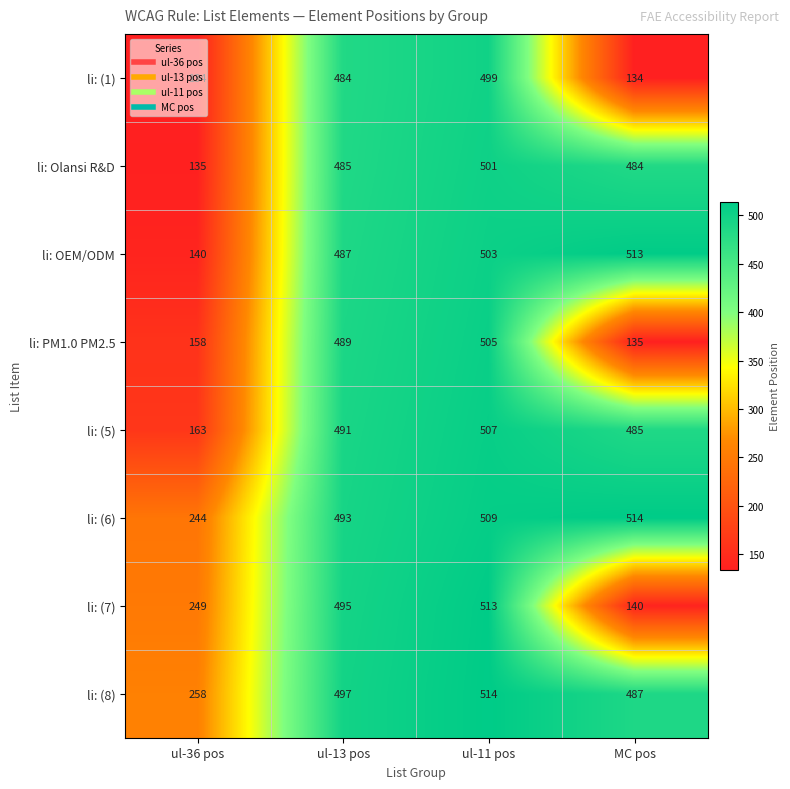

Count the number of data series in this chart.

8